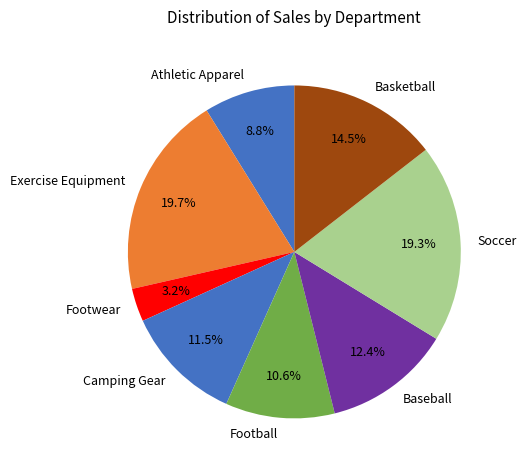

Does Exercise Equipment account for over 50% of the chart?

No